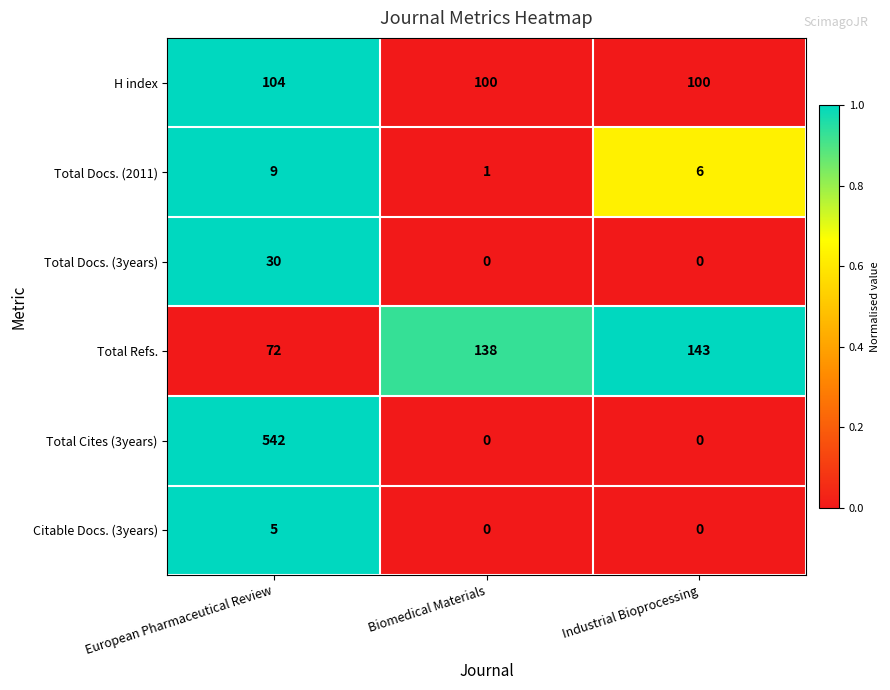

What is the difference between the highest and lowest values at Biomedical Materials?

138